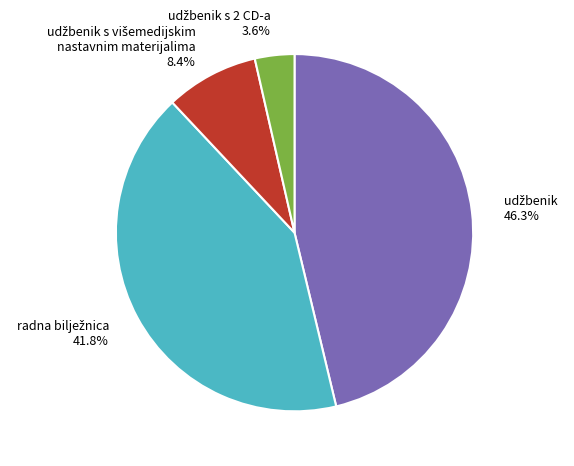

Is there a majority slice in this chart?

No